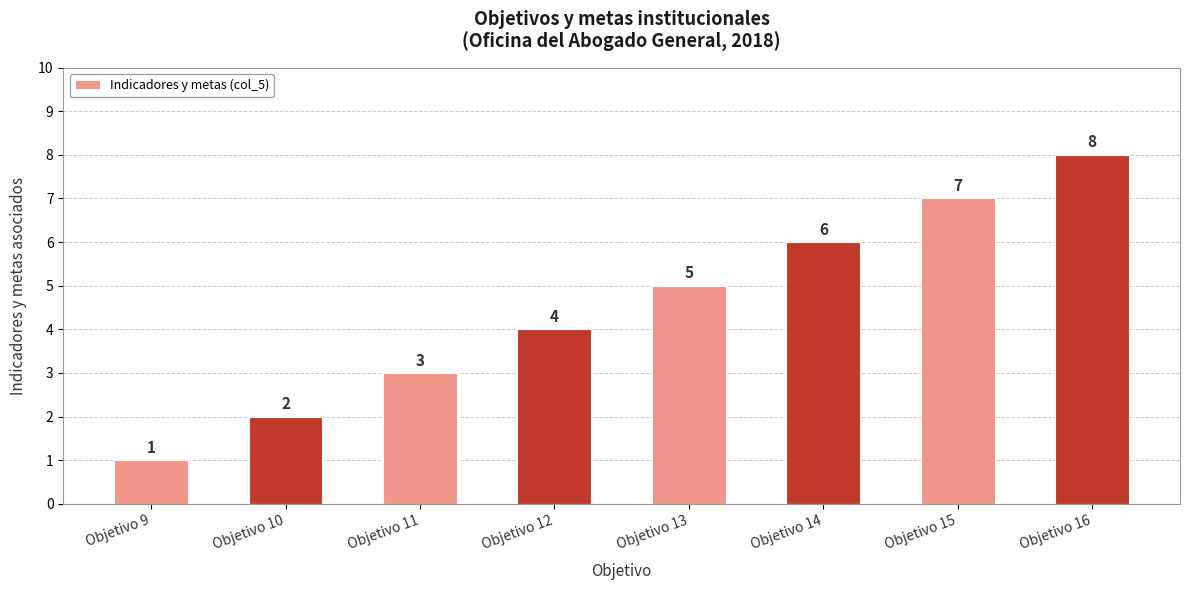

Rank the categories by value from lowest to highest.

Objetivo 9, Objetivo 10, Objetivo 11, Objetivo 12, Objetivo 13, Objetivo 14, Objetivo 15, Objetivo 16